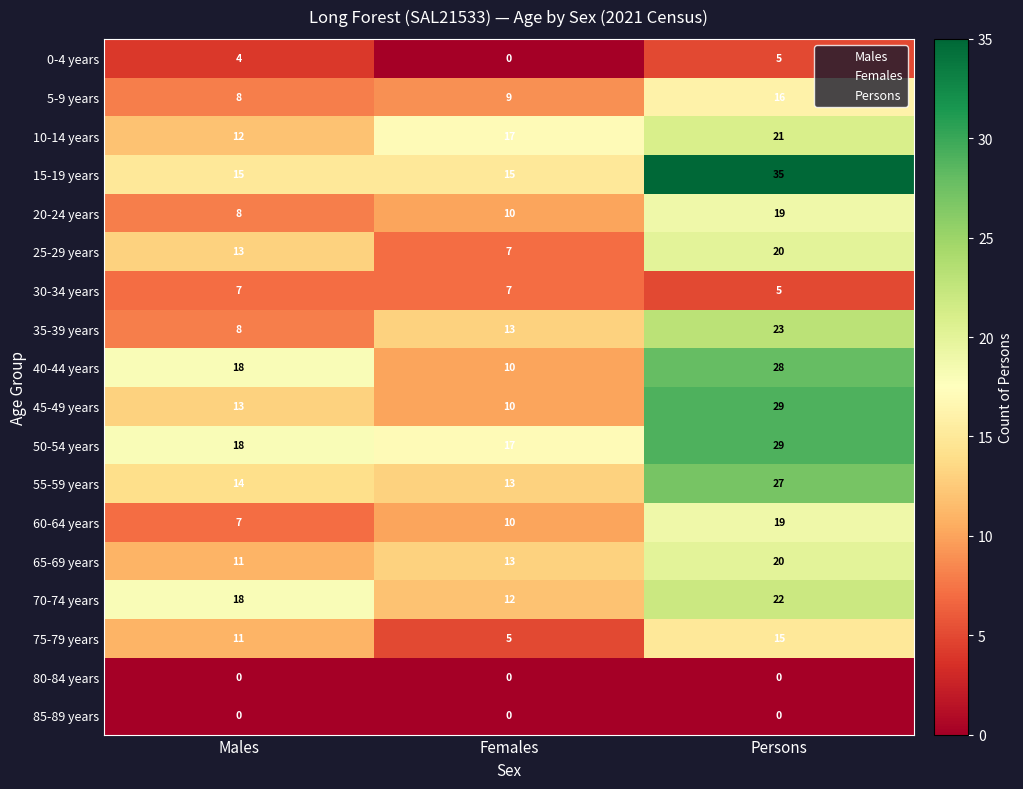

Which series changed the most between Females and Persons?

15-19 years